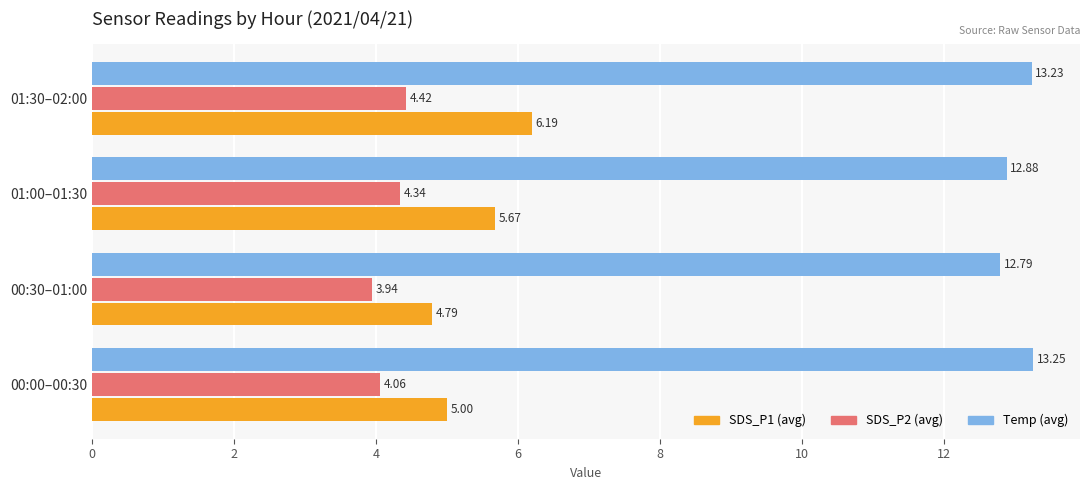

Between 00:00–00:30 and 01:30–02:00, which series saw the biggest shift?

SDS_P1 (avg)